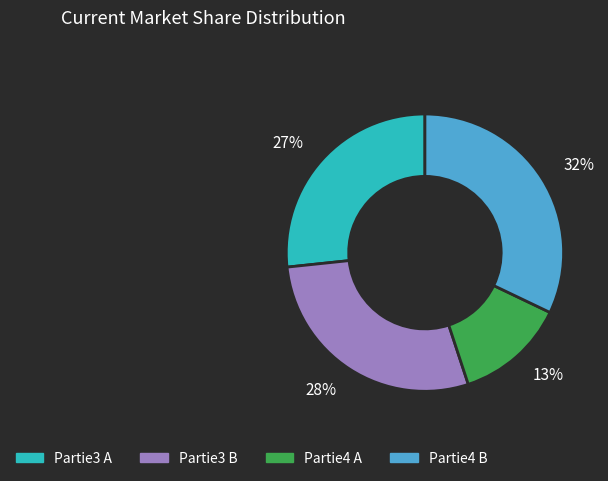

What is the smallest slice in the pie chart?

13%